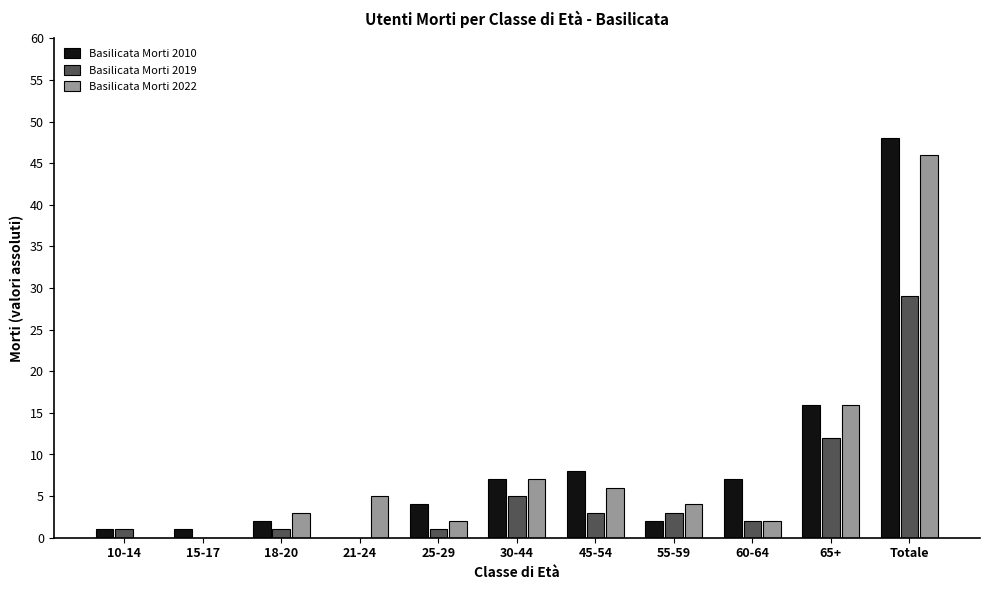

Count the number of categories in the chart.

11